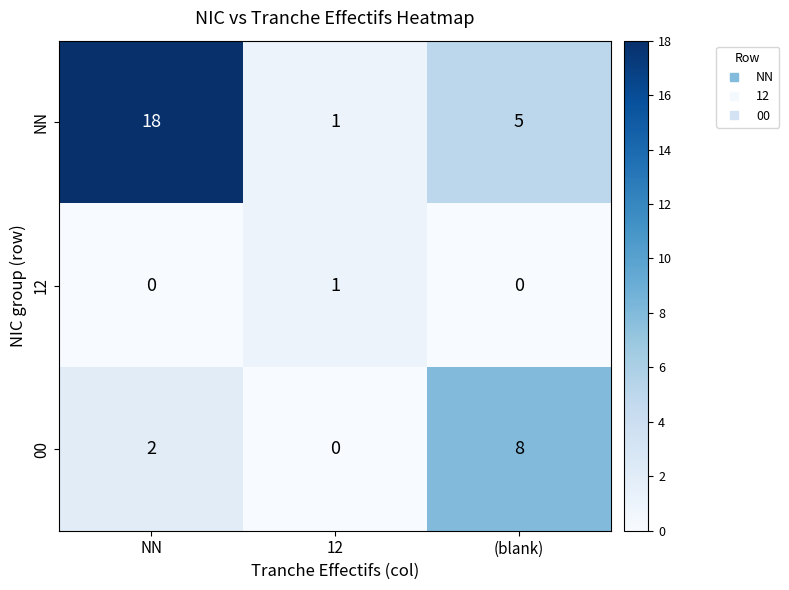

Which series has the largest range (max minus min)?

NN